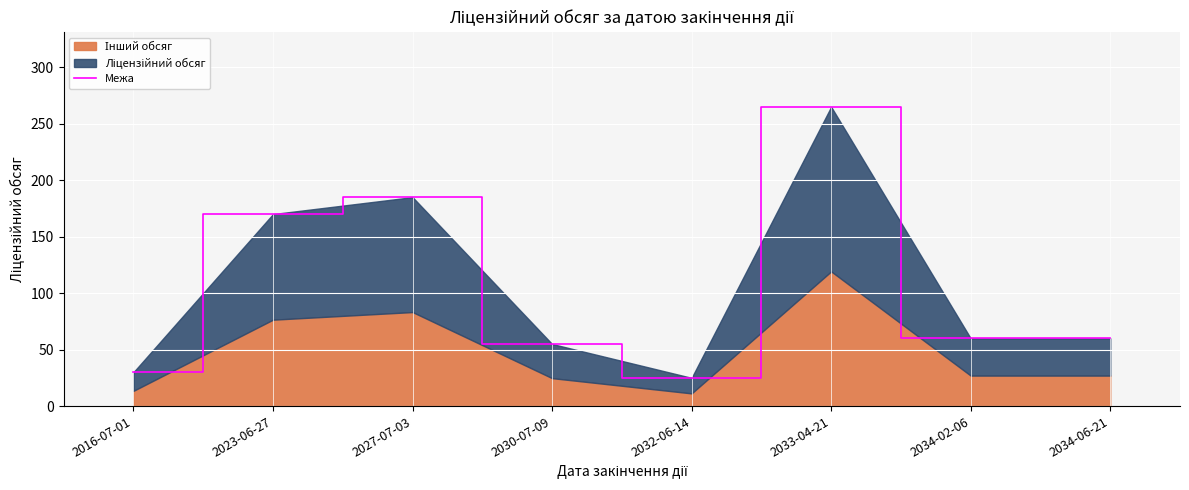

Does the chart display data point markers on the line(s)?

No